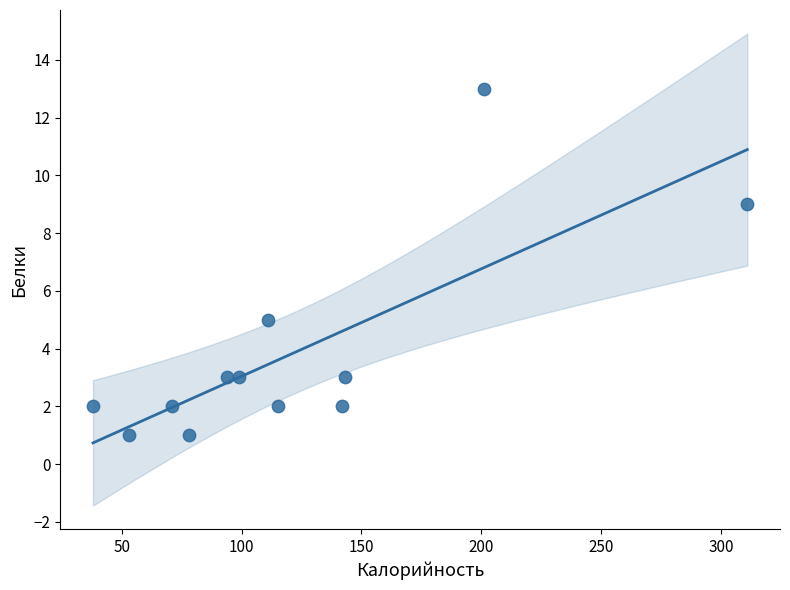

What is the average Y value?

4